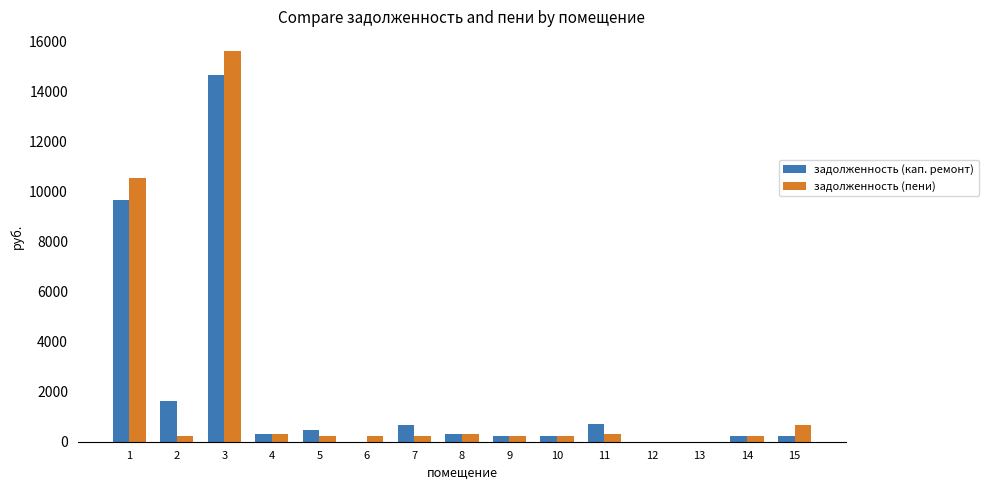

Count the number of categories in the chart.

15